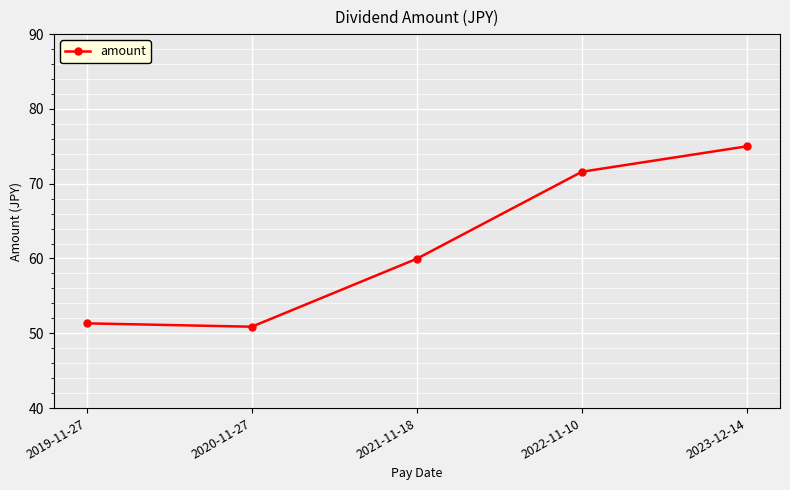

How many values are below 59?

2